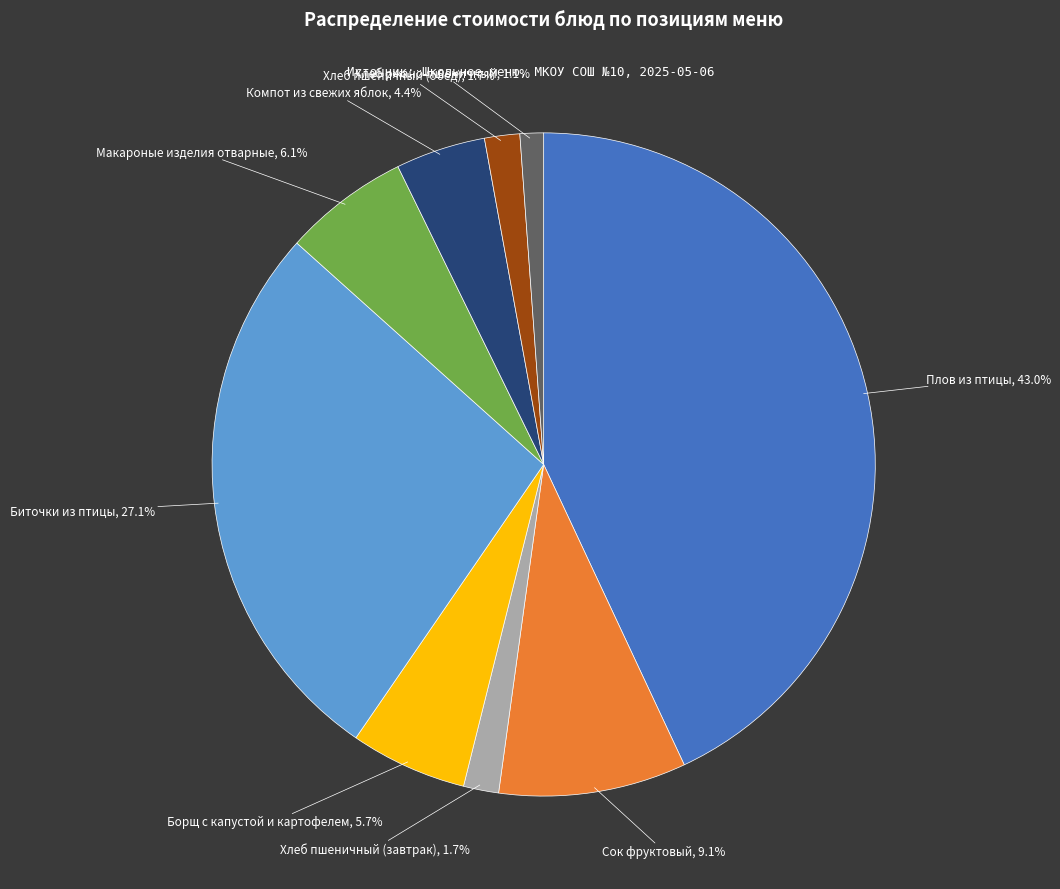

Does Макароные изделия отварные represent more than half of the total?

No